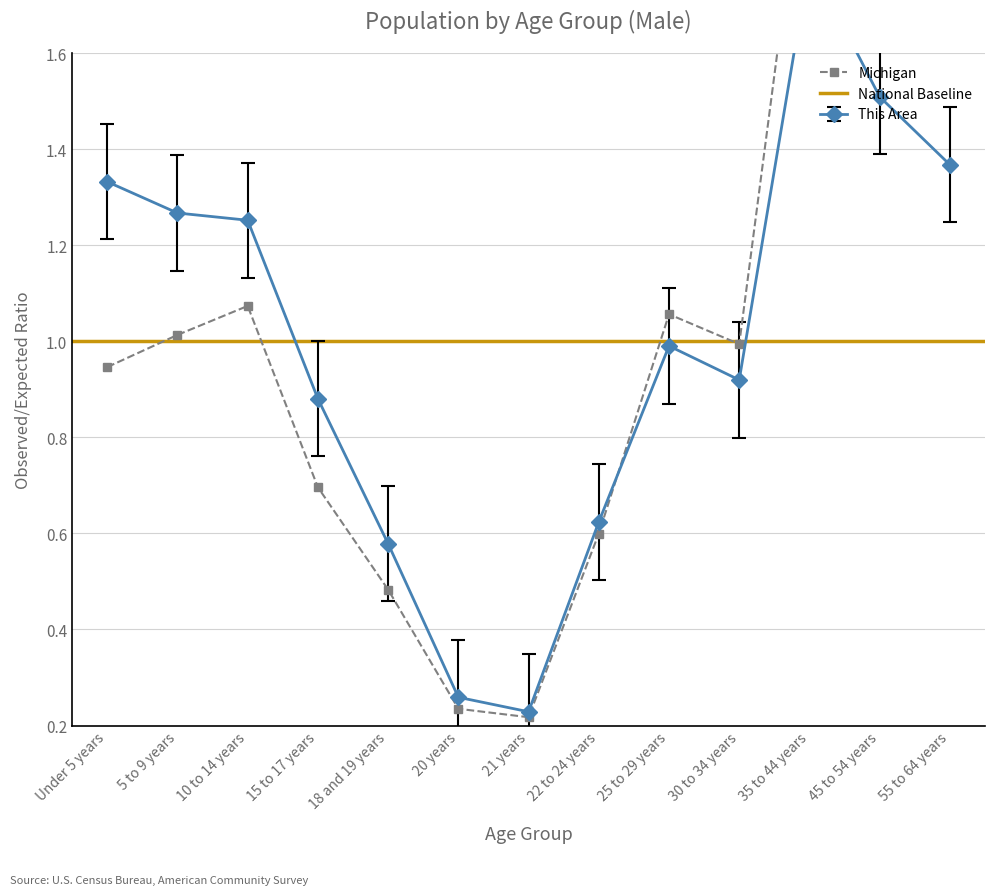

List the labels in order of value, largest first.

35 to 44 years, 45 to 54 years, 55 to 64 years, 10 to 14 years, 25 to 29 years, 5 to 9 years, 30 to 34 years, Under 5 years, 15 to 17 years, 22 to 24 years, 18 and 19 years, 20 years, 21 years